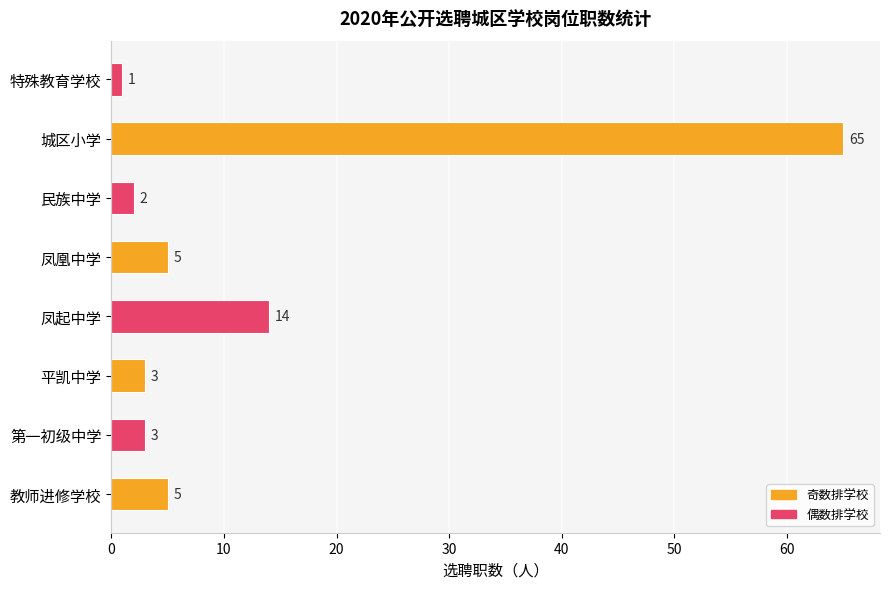

What is the change in value from 凤起中学 to 凤凰中学?

-9